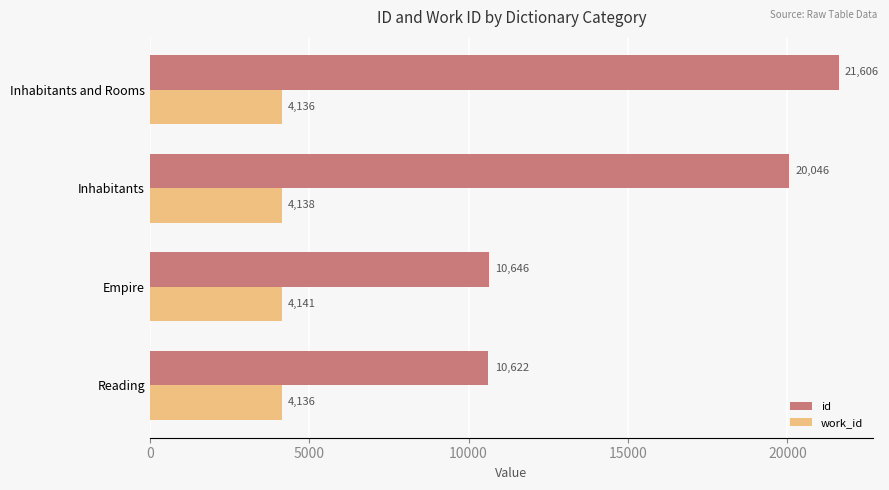

At how many categories does at least one series exceed 10969?

2